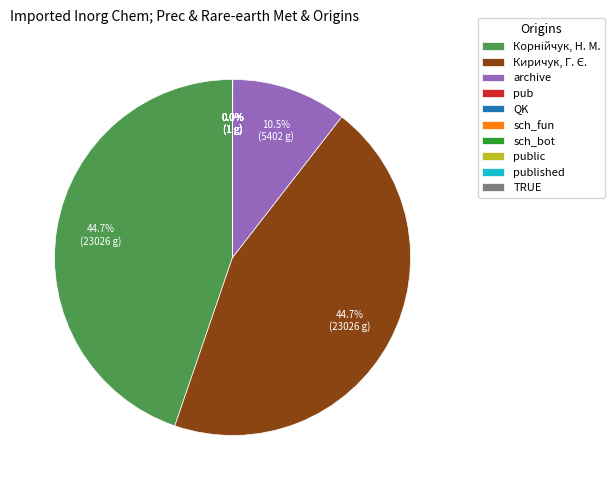

Is there a majority slice in this chart?

No